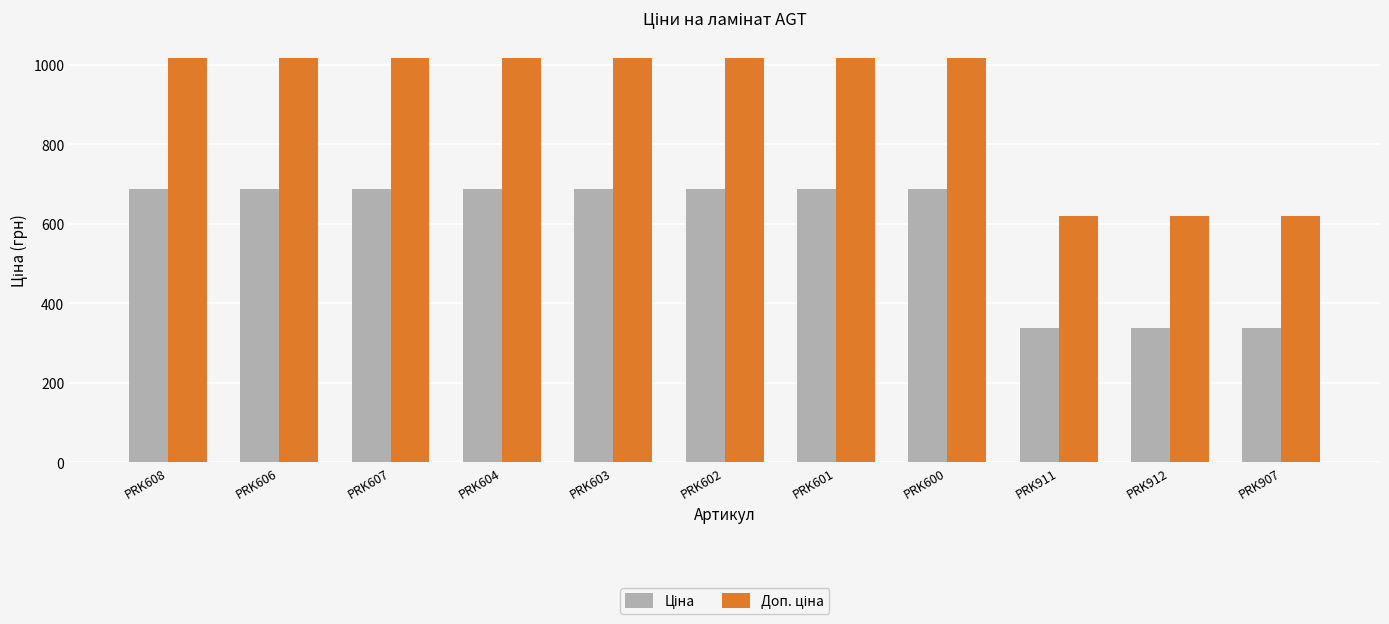

What is the maximum value shown in the chart?

1017.2